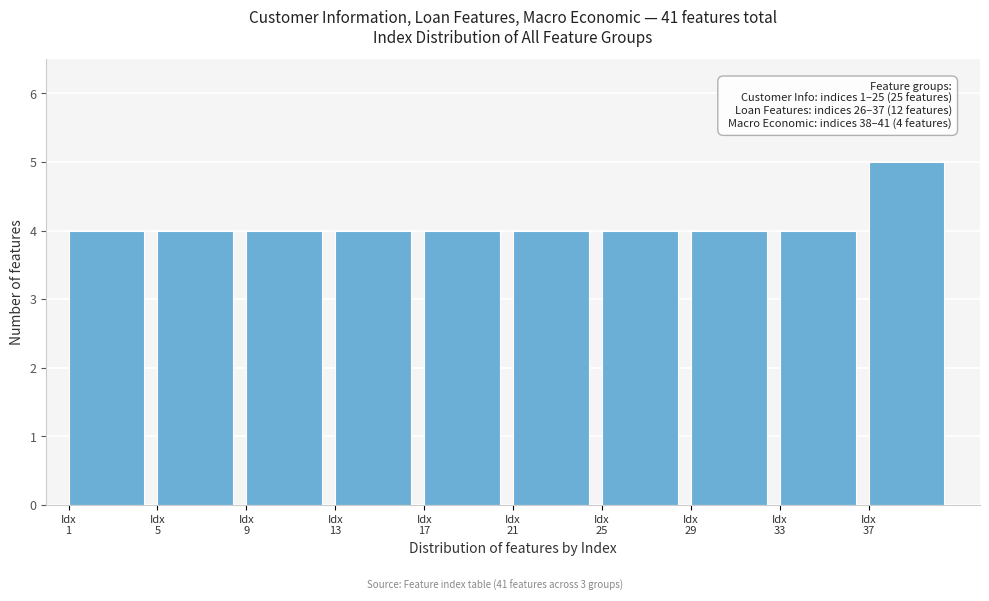

Over which range of the x-axis is the bar tallest?

37 to 41